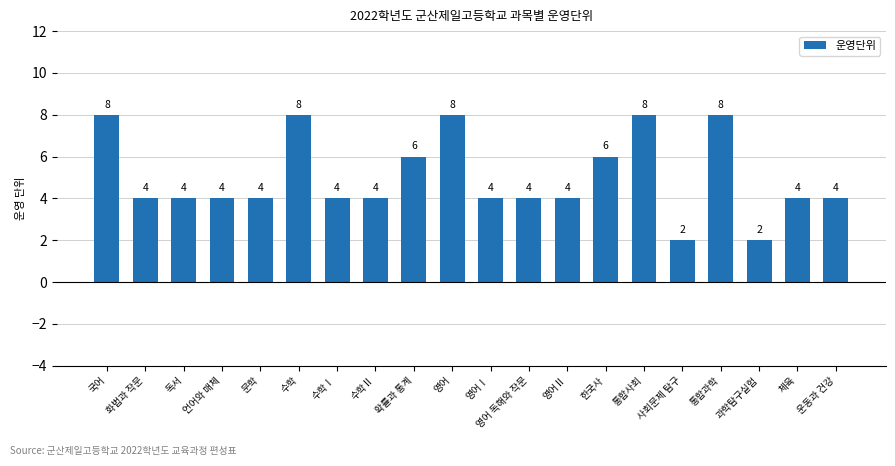

How many data points does each series have?

20